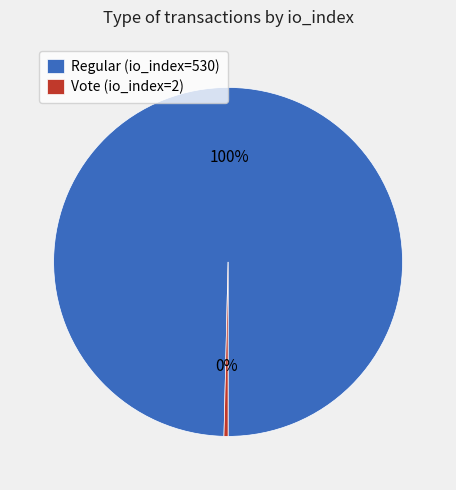

Count the number of slices in the pie.

2